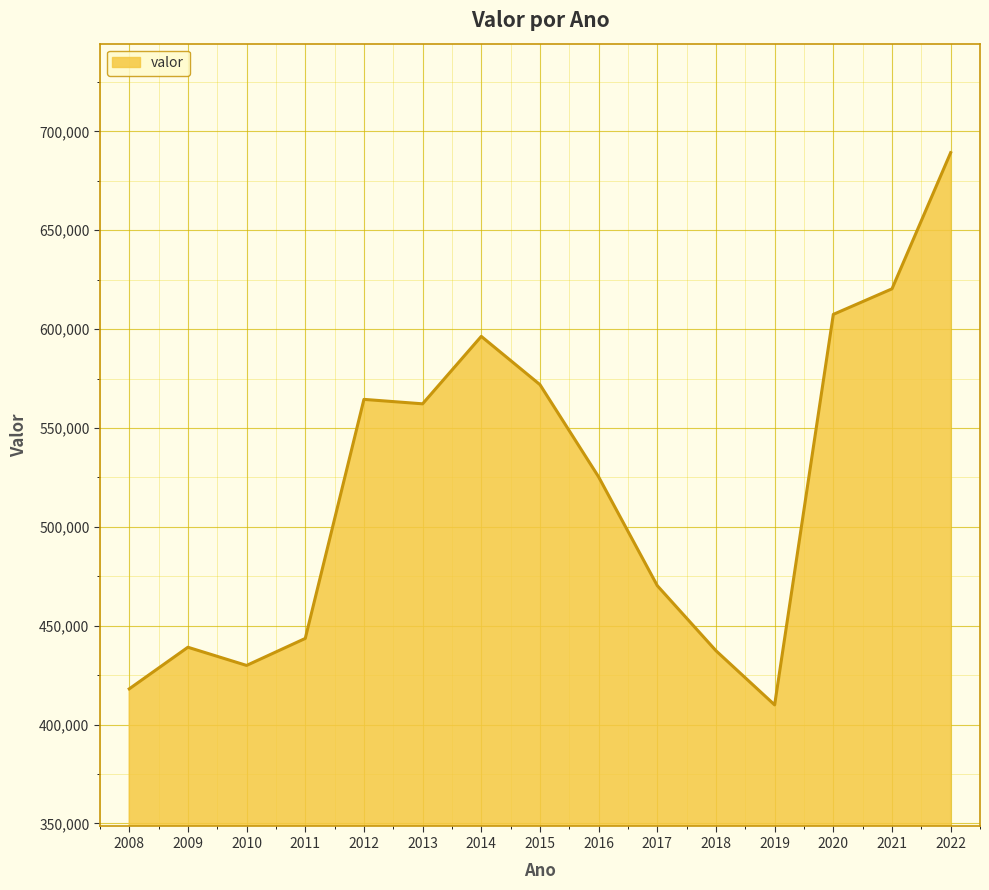

At which category does the data reach its first local valley?

2010